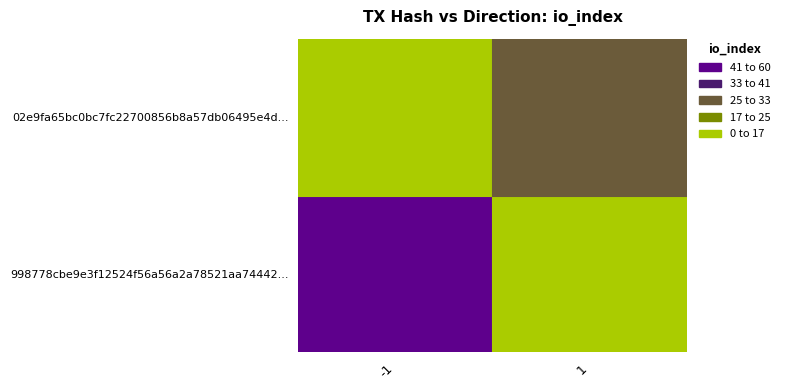

The 02e9fa65bc0bc7fc22700856b8a57db06495e4d series shows 31 at io_index. True or false?

True